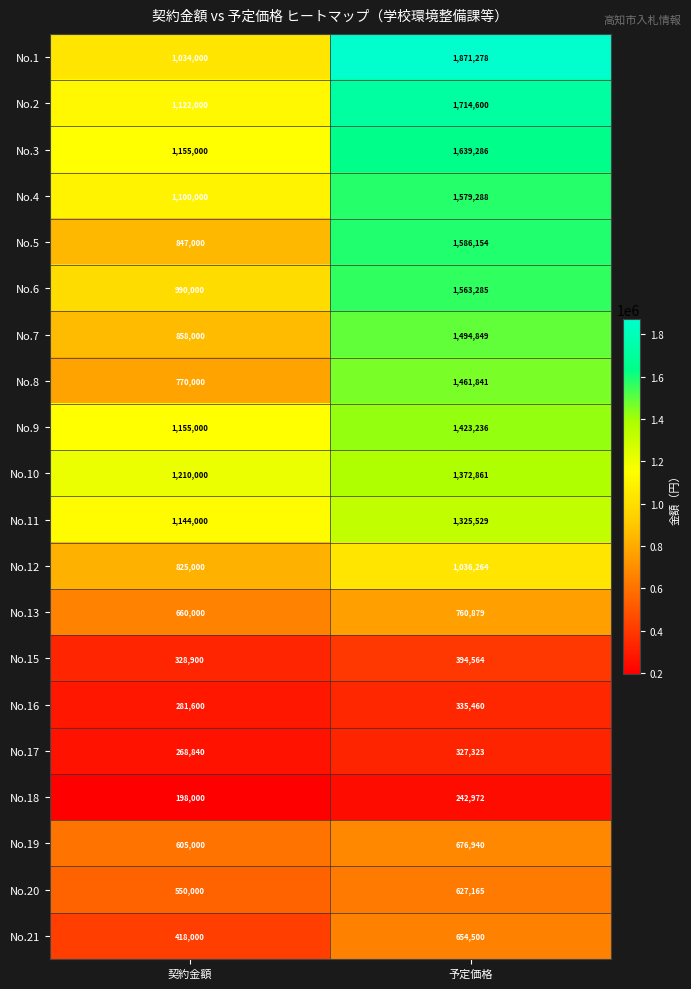

Rank the series at 予定価格 from highest to lowest value.

No.1, No.2, No.3, No.5, No.4, No.6, No.7, No.8, No.9, No.10, No.11, No.12, No.13, No.19, No.21, No.20, No.15, No.16, No.17, No.18